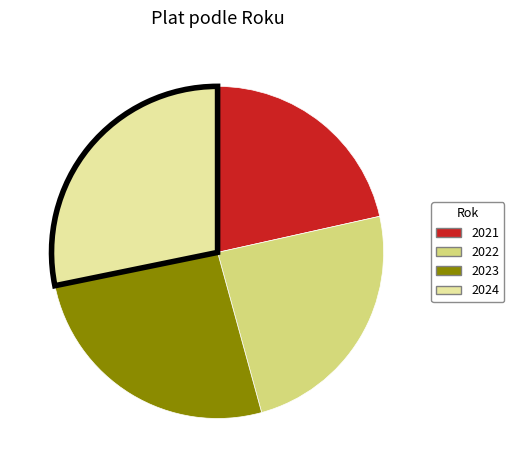

Which has a higher value, 2024 or 2021?

2024